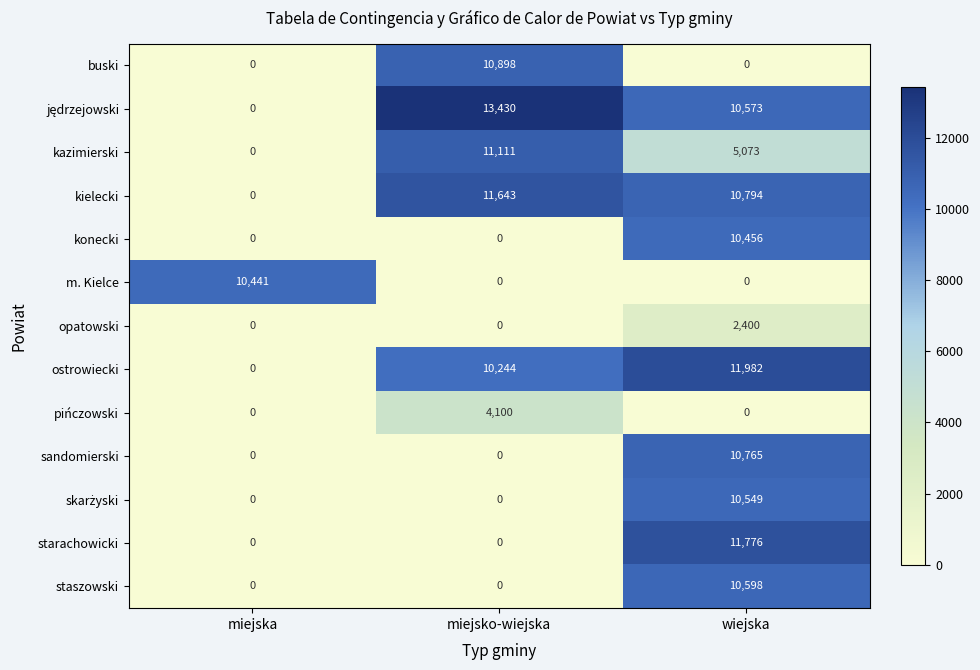

How many data points does each series have?

3